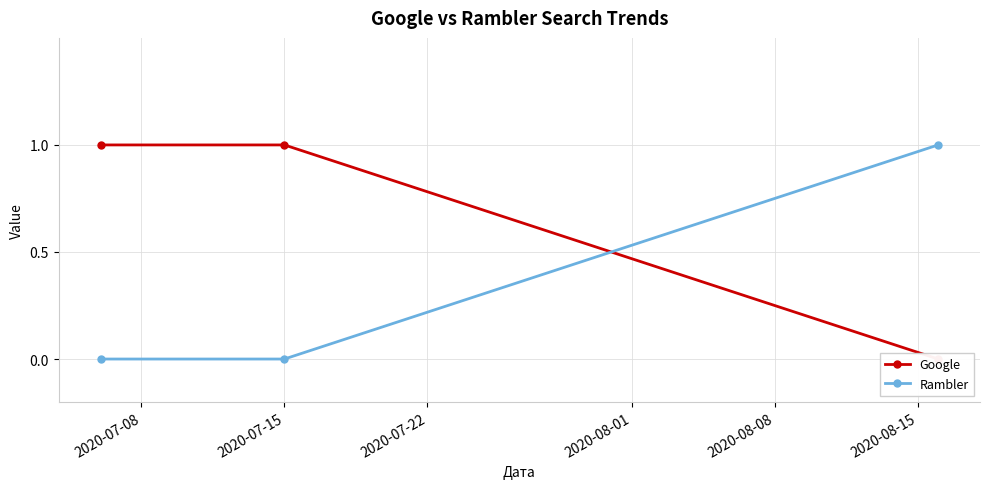

What is the value of the Rambler point at the 3rd from the left?

1